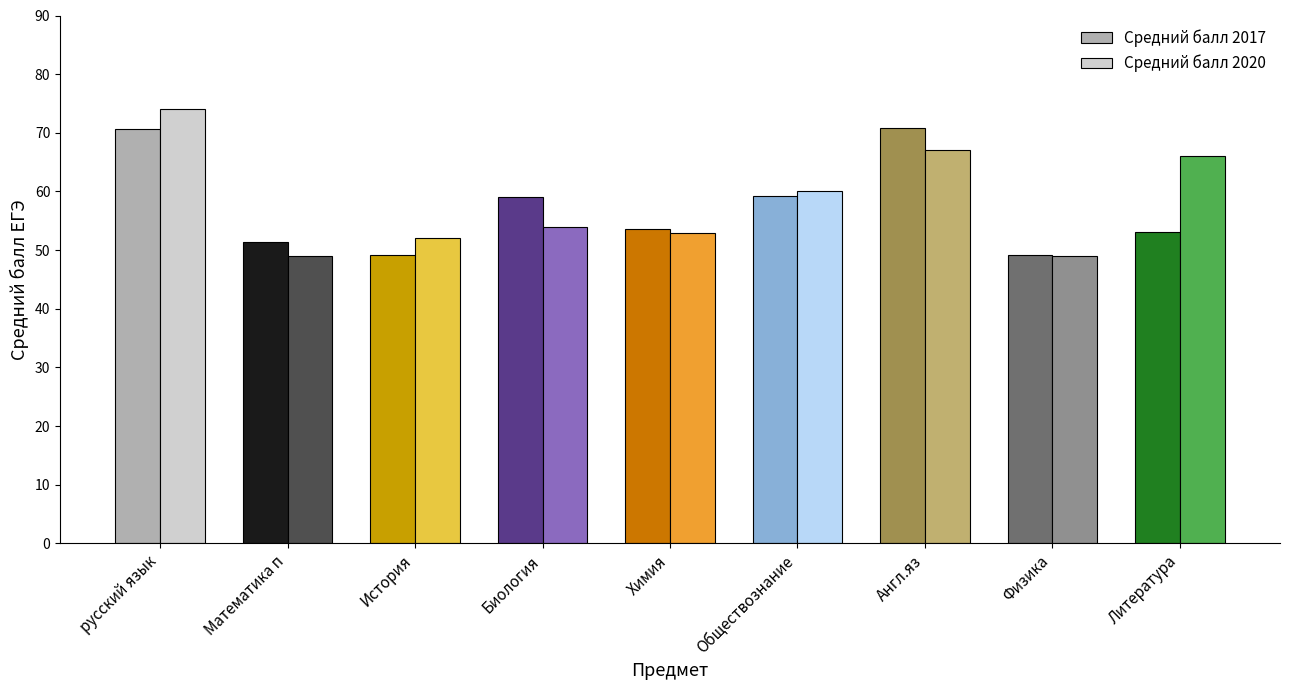

How many bars are there in total?

18